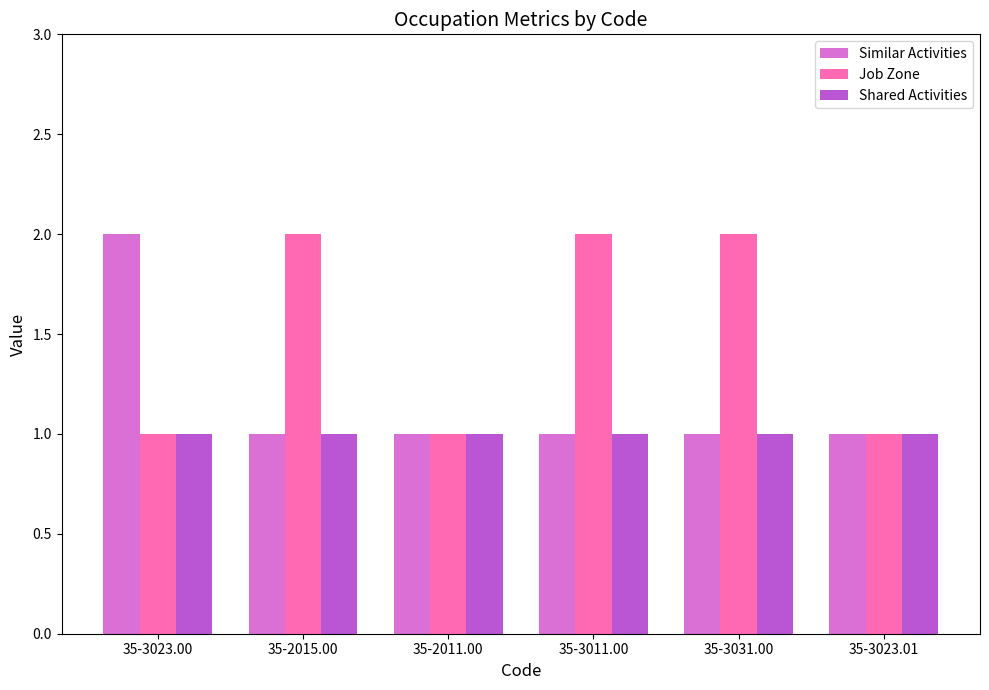

What is the total value across all series at 35-3023.00?

4